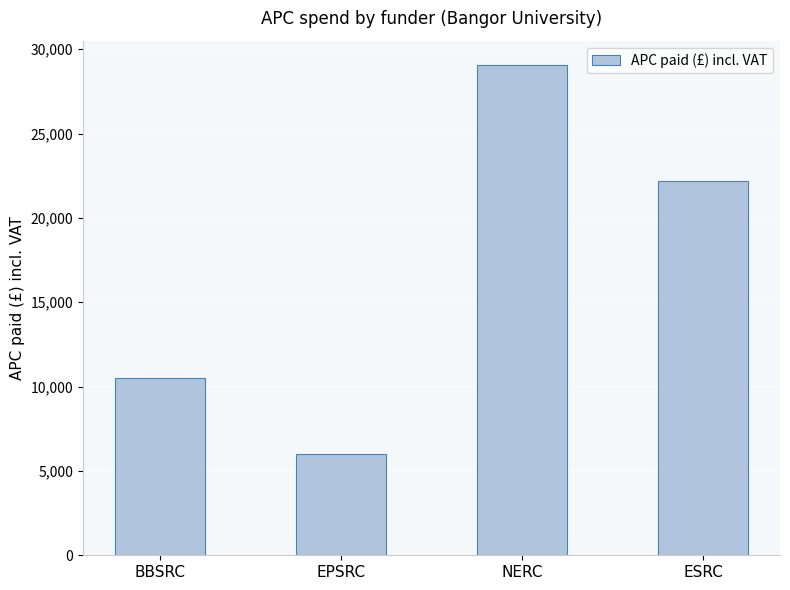

List the labels in order of value, smallest first.

EPSRC, BBSRC, ESRC, NERC